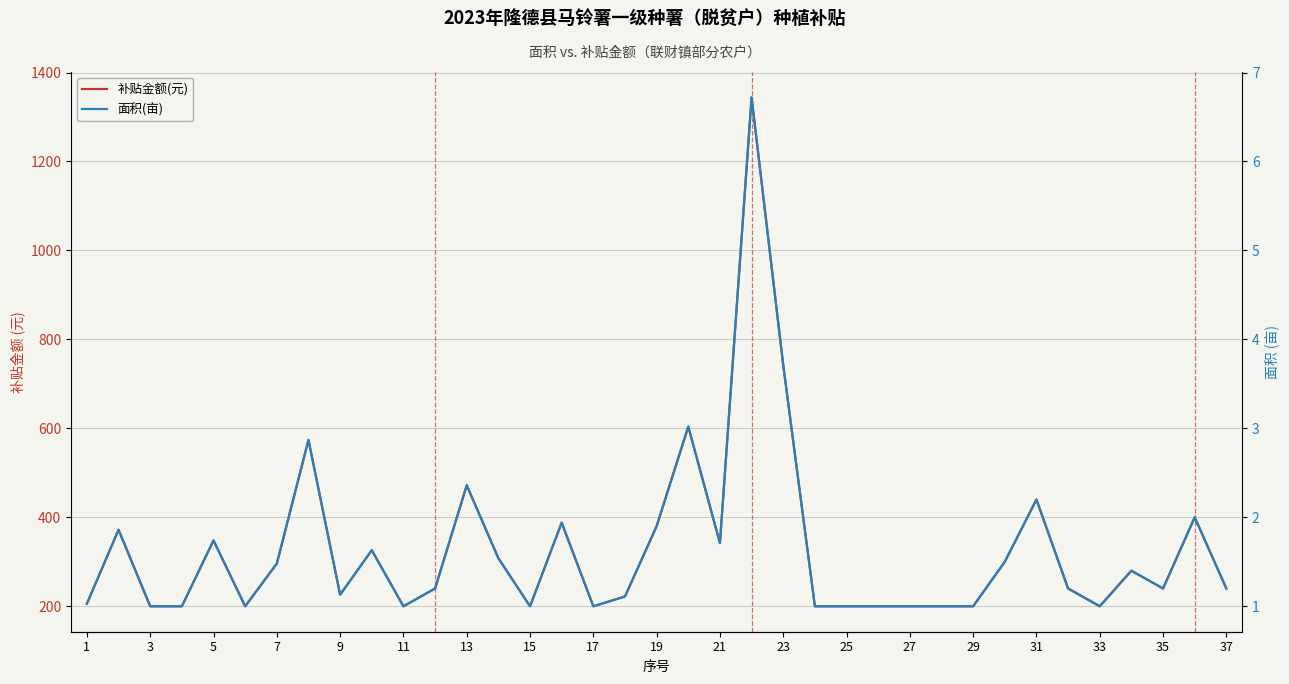

What is the minimum value shown in the chart?

1.0